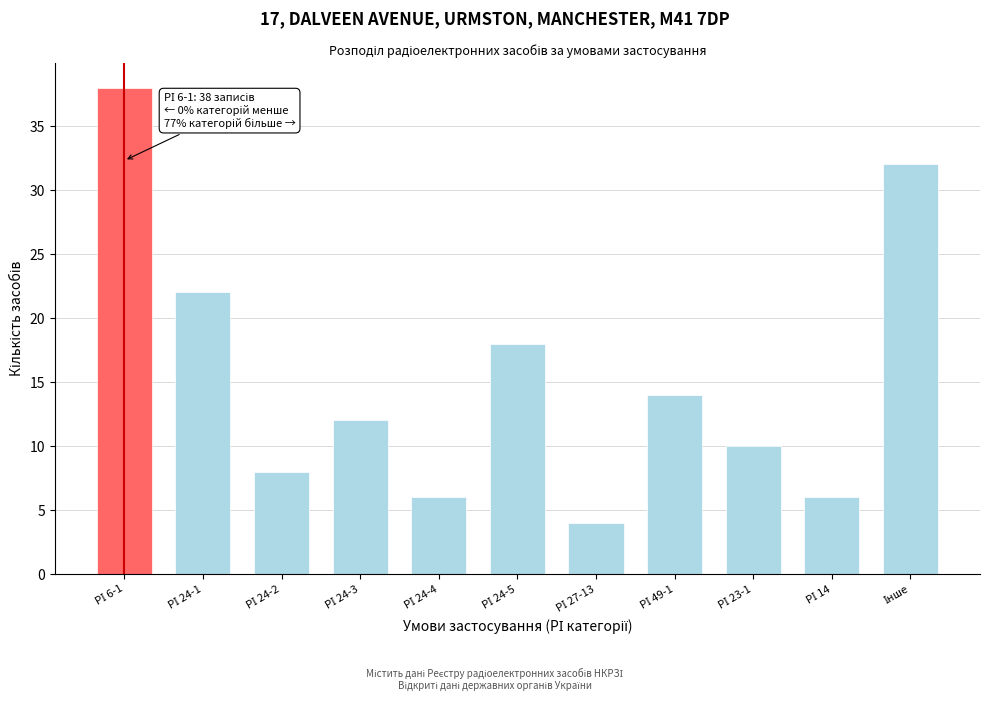

Reading left to right, extract all data points from this chart.

38	22	8	12	6	18	4	14	10	6	32